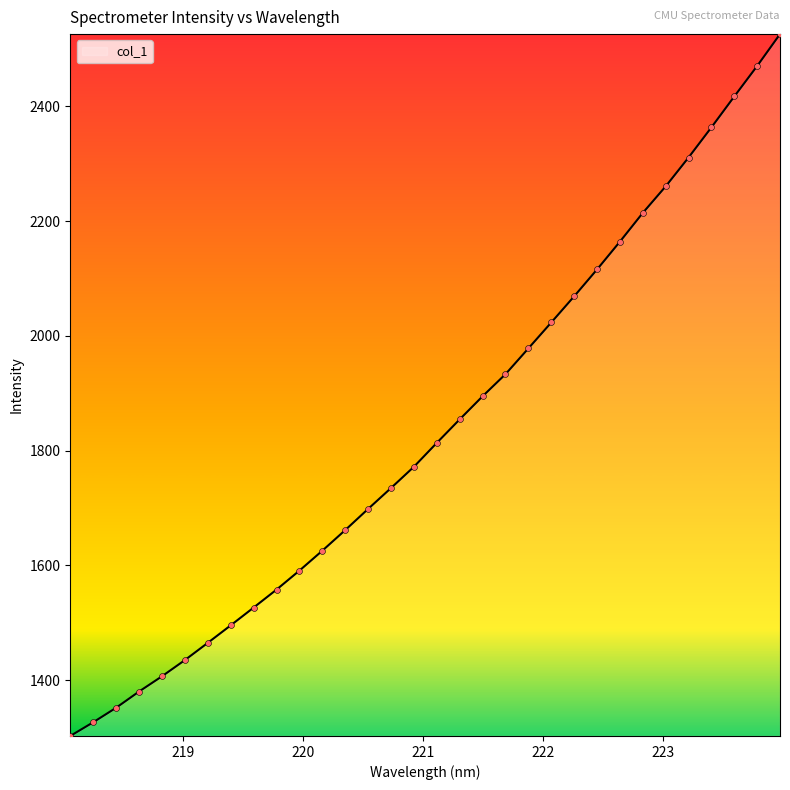

What is the difference between the maximum and minimum values?

1223.4